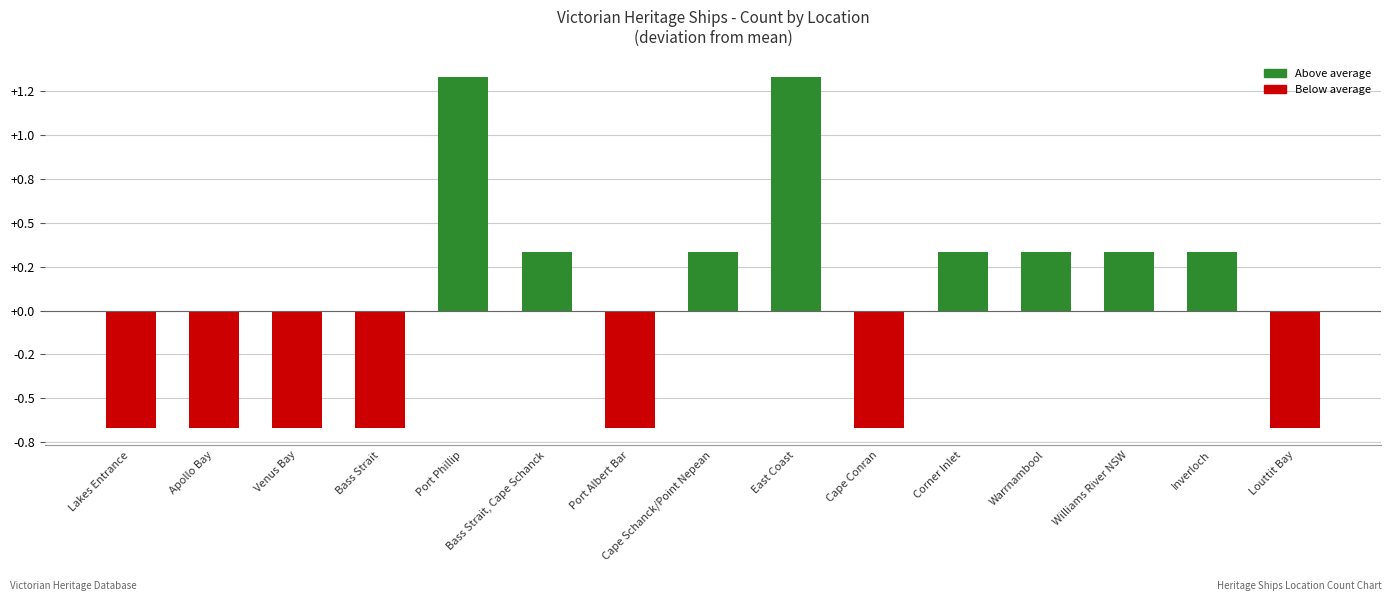

Between Louttit Bay and Port Albert Bar, which is larger?

Louttit Bay